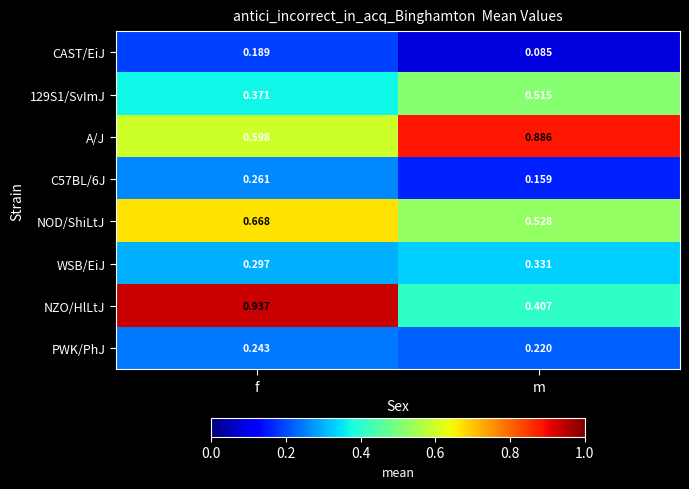

Rank the categories by NZO/HlLtJ value from highest to lowest.

f, m